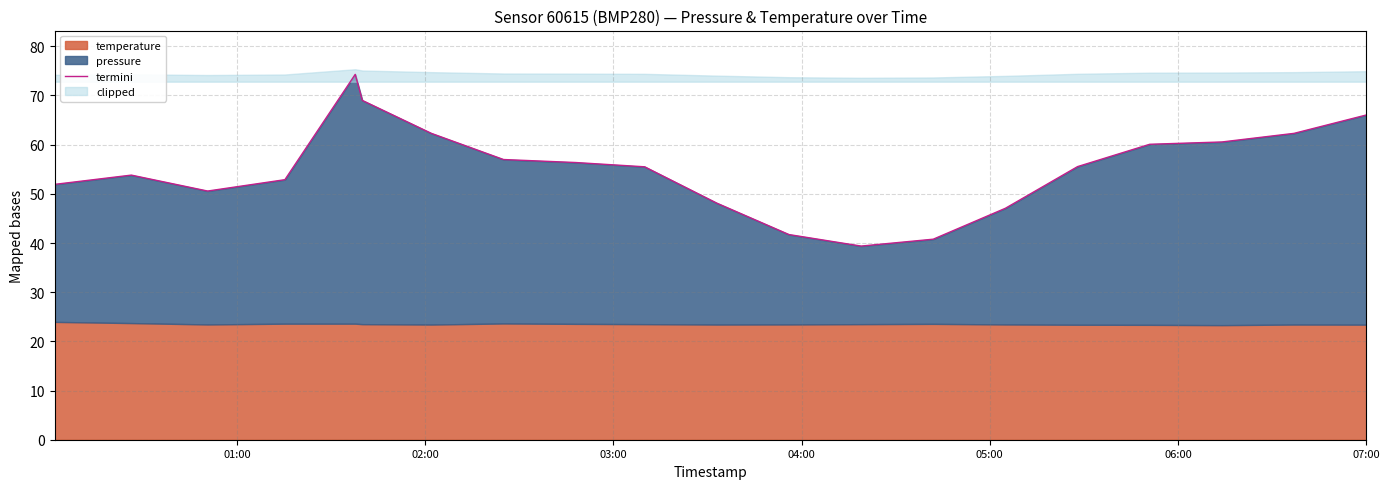

True or false: the data has more than 1 interior local peaks.

True